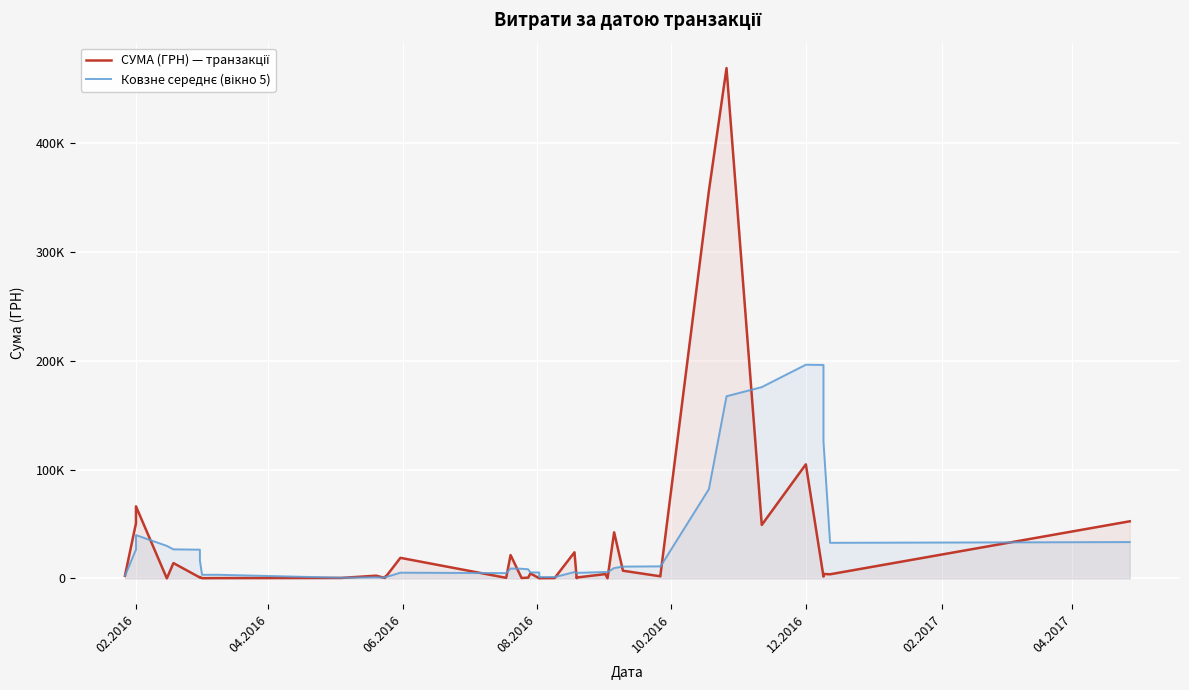

What is the difference between the maximum and minimum values in the Ковзне середнє (вікно 5) series?

195922.3